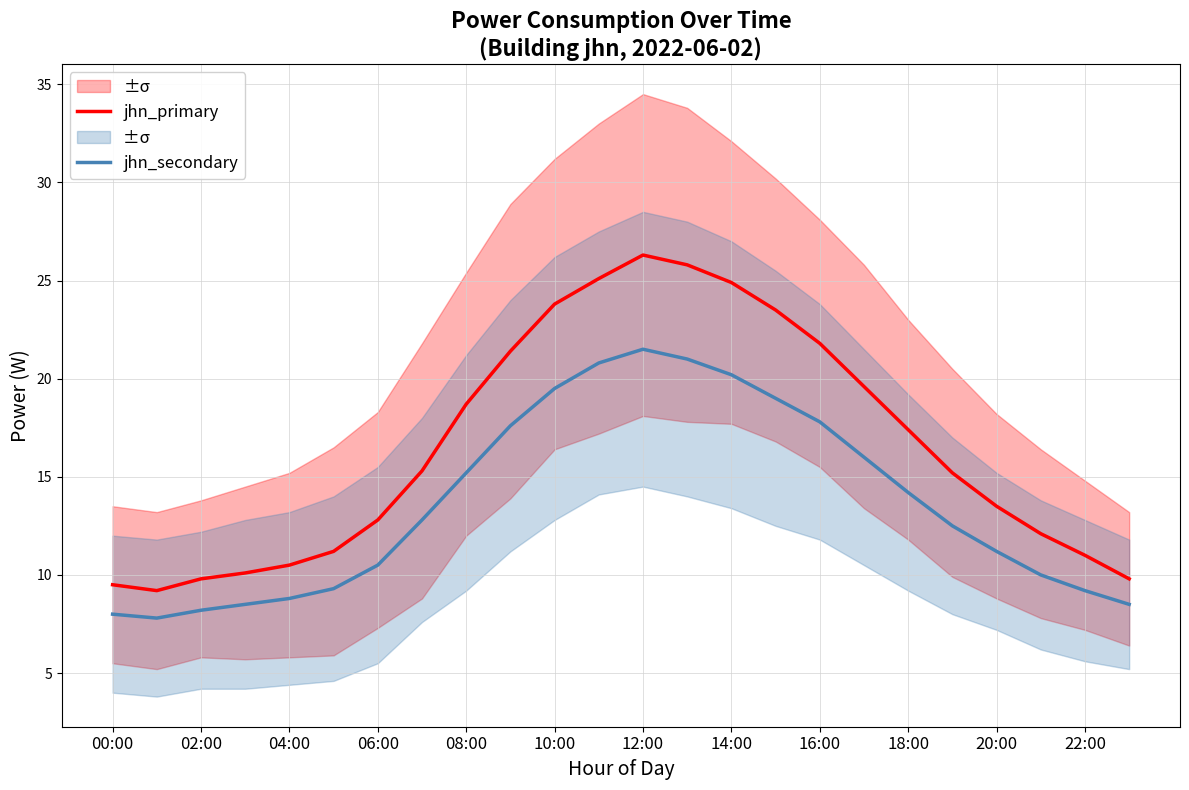

What is the minimum value for jhn_secondary?

7.8